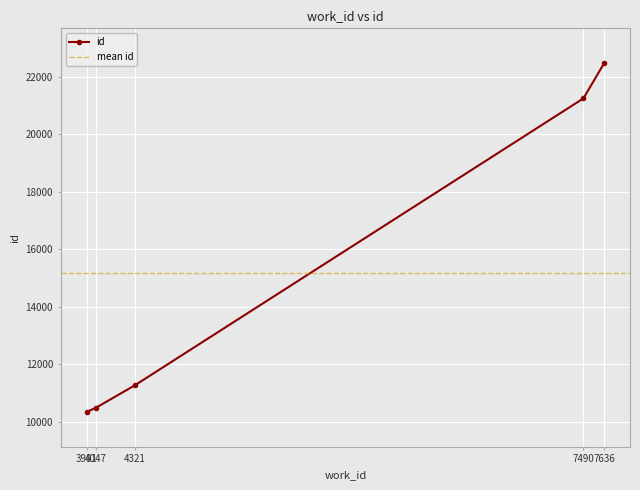

True or false: the data shows 22467 at 7636.

True